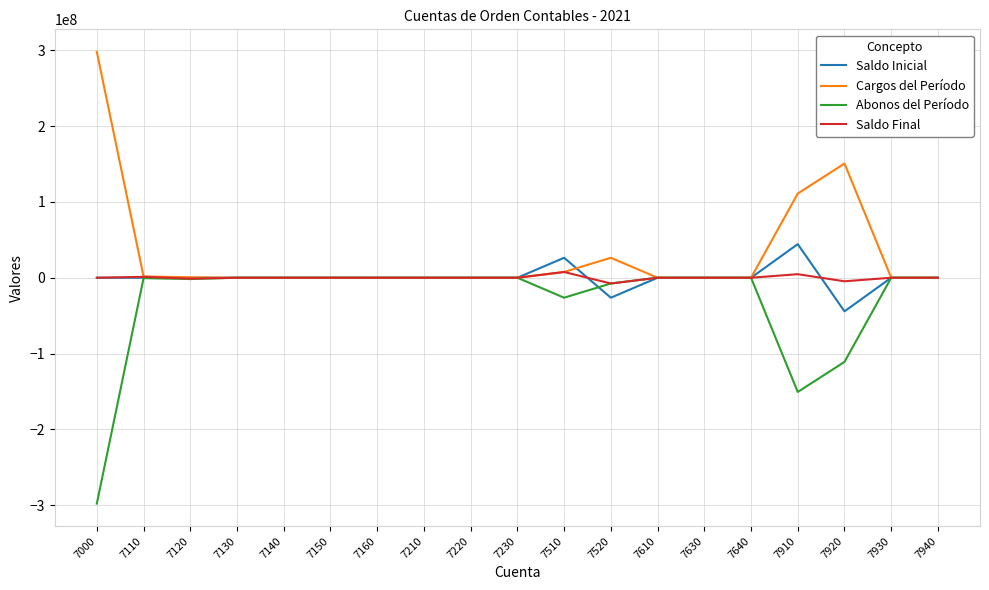

The value of Saldo Inicial at 7520 is -26309703.1. True or false?

True